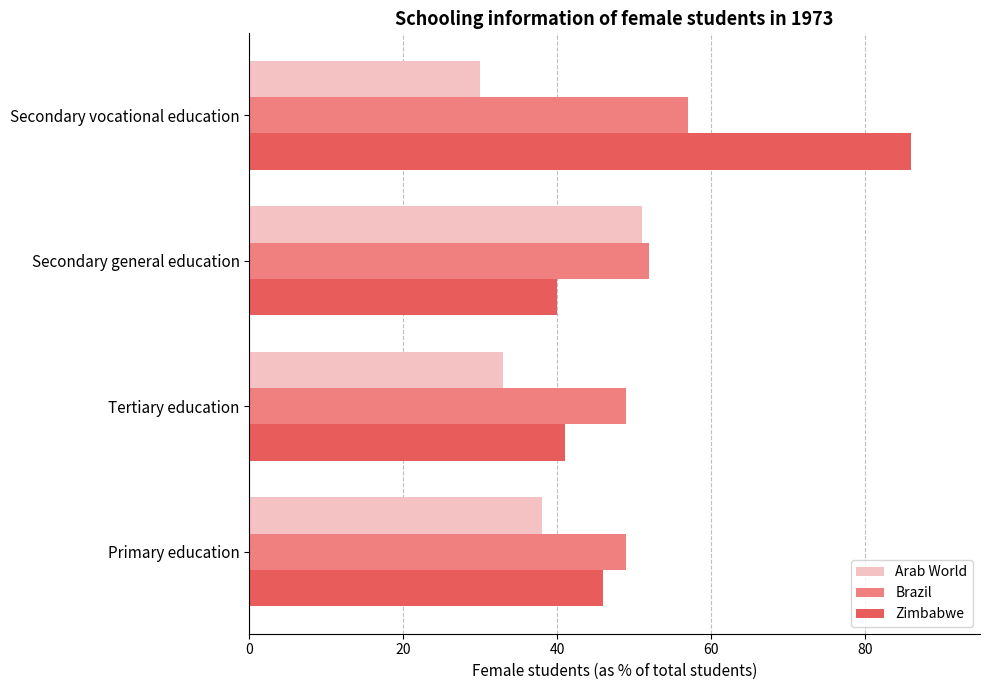

At which label does Zimbabwe reach its minimum?

Secondary general education